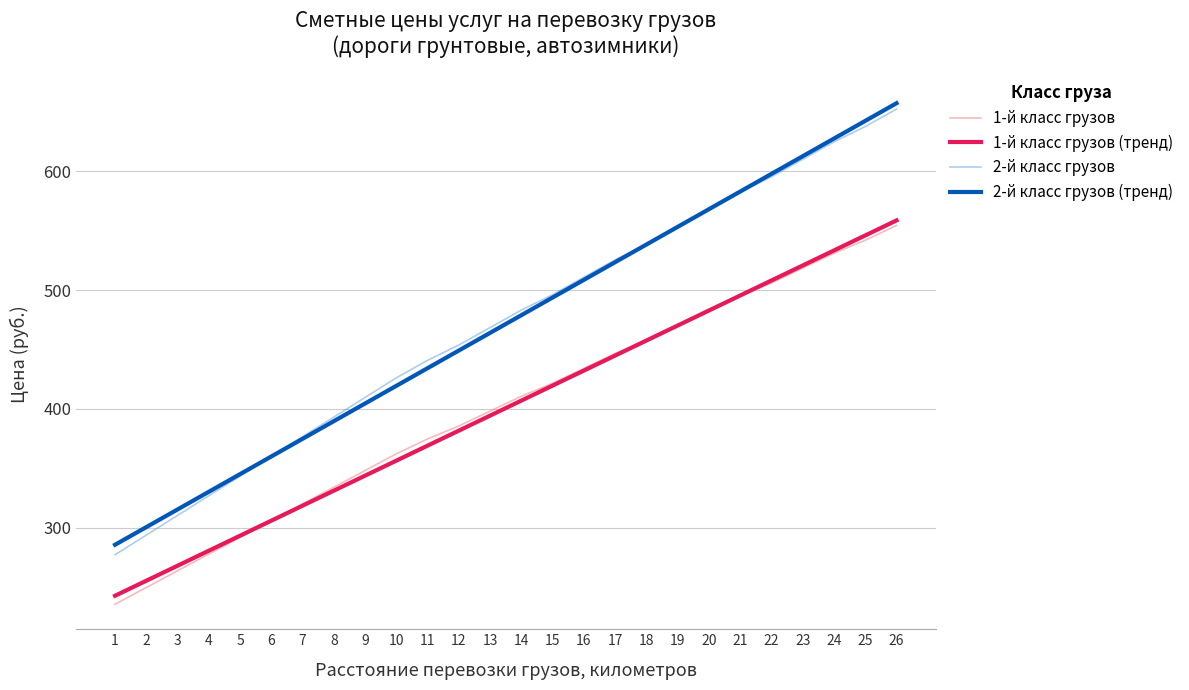

Rank the categories by 2-й класс грузов value from lowest to highest.

1, 2, 3, 4, 5, 6, 7, 8, 9, 10, 11, 12, 13, 14, 15, 16, 17, 18, 19, 20, 21, 22, 23, 24, 25, 26